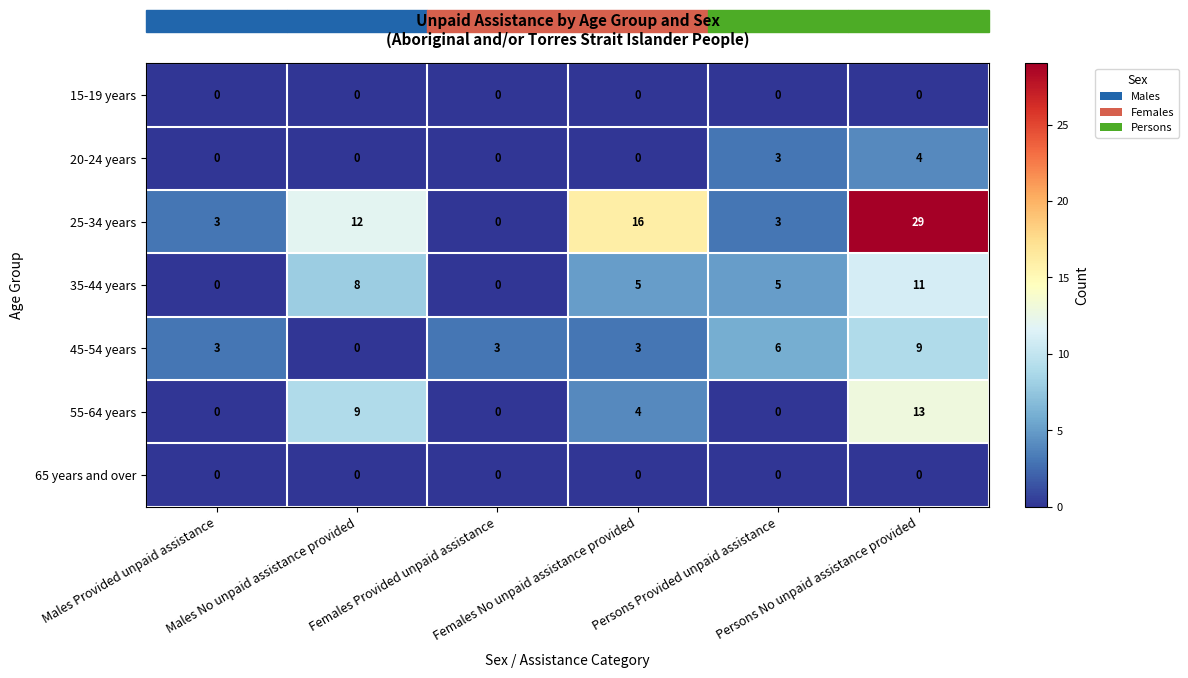

Which series has the widest spread of values?

25-34 years